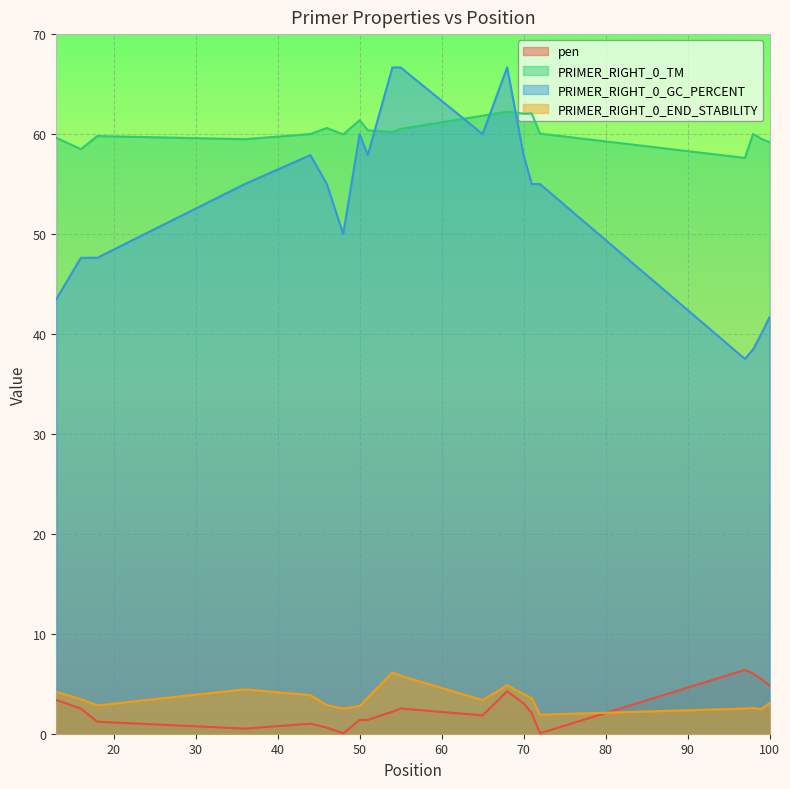

How many series are shown in this chart?

4